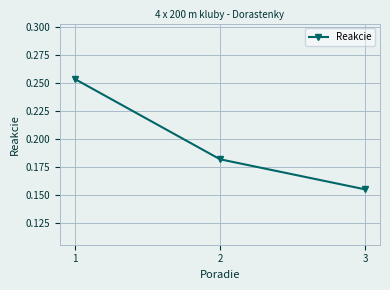

Rank the categories by value from lowest to highest.

3, 2, 1